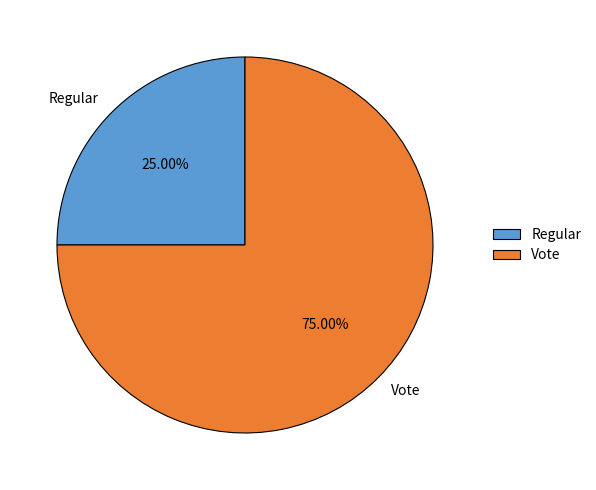

Combined, what portion of the pie is Vote and Regular?

100.0%